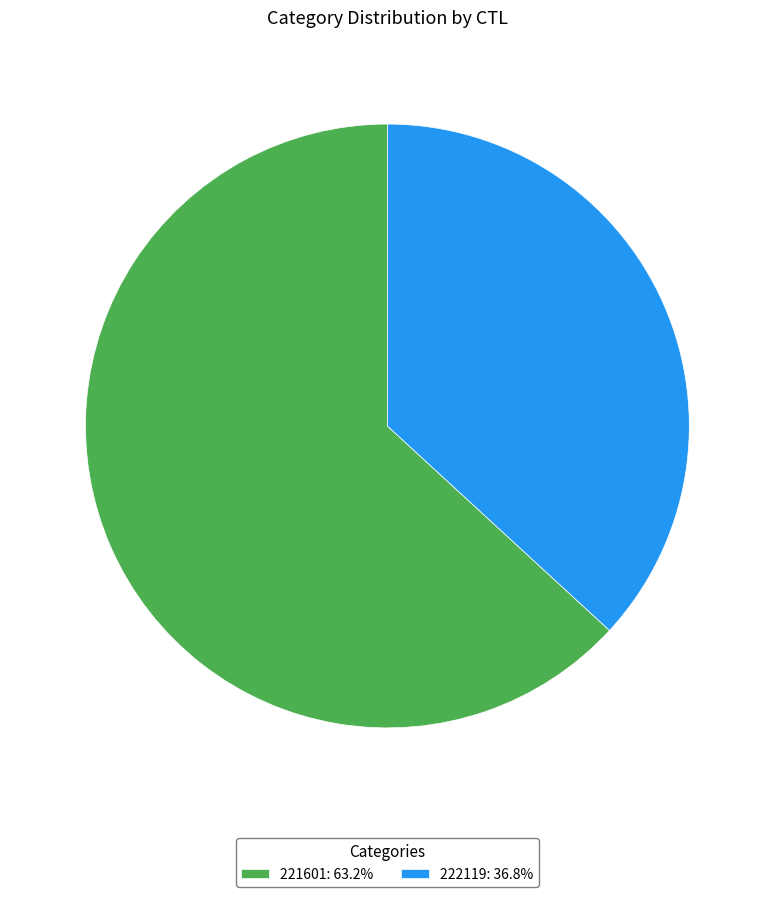

Which category accounts for the majority?

221601